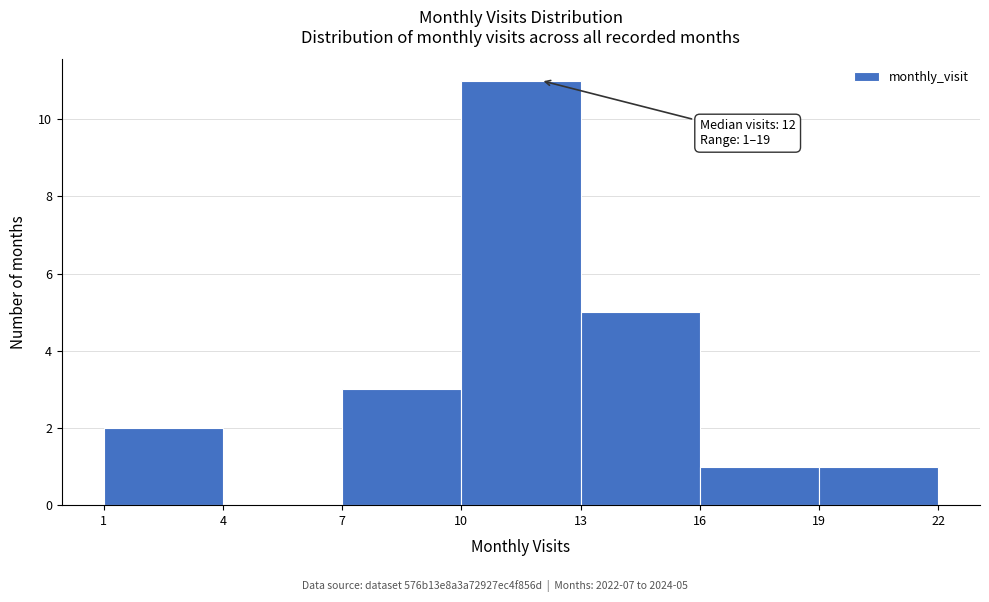

Which range on the x-axis has the tallest bar?

10 to 13